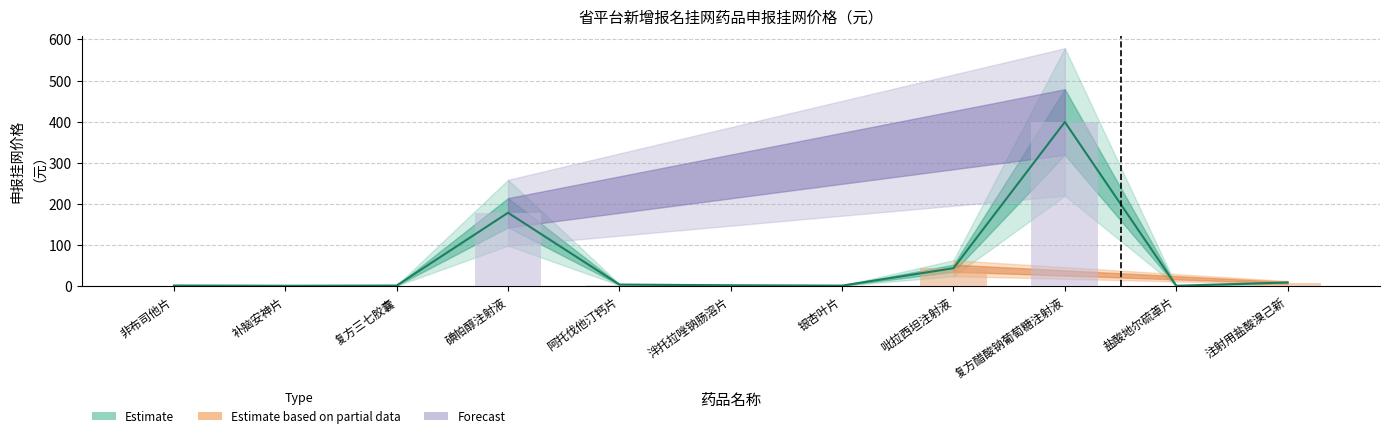

How many data points are less than 1?

5